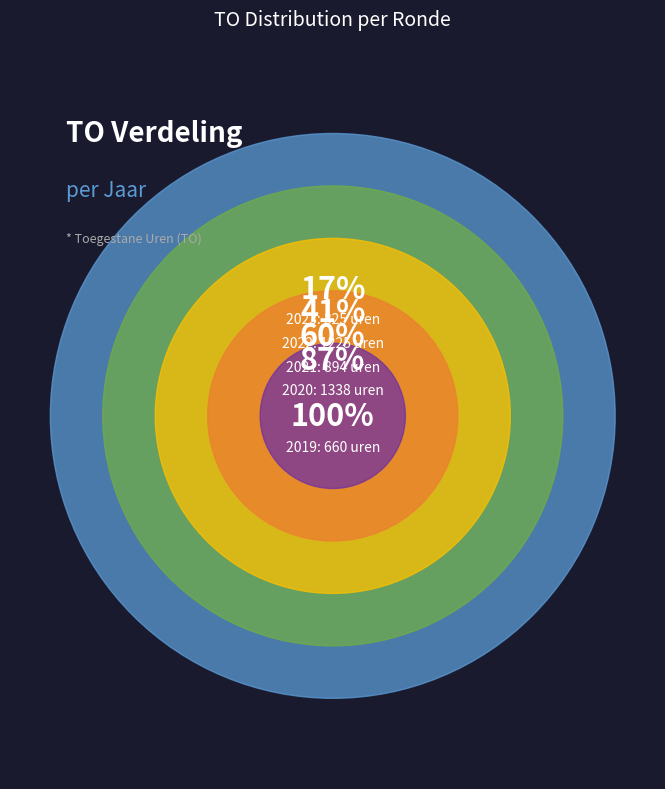

True or false: 2021 1ste aanpassing goedgekeurd accounts for 14% of the total.

False